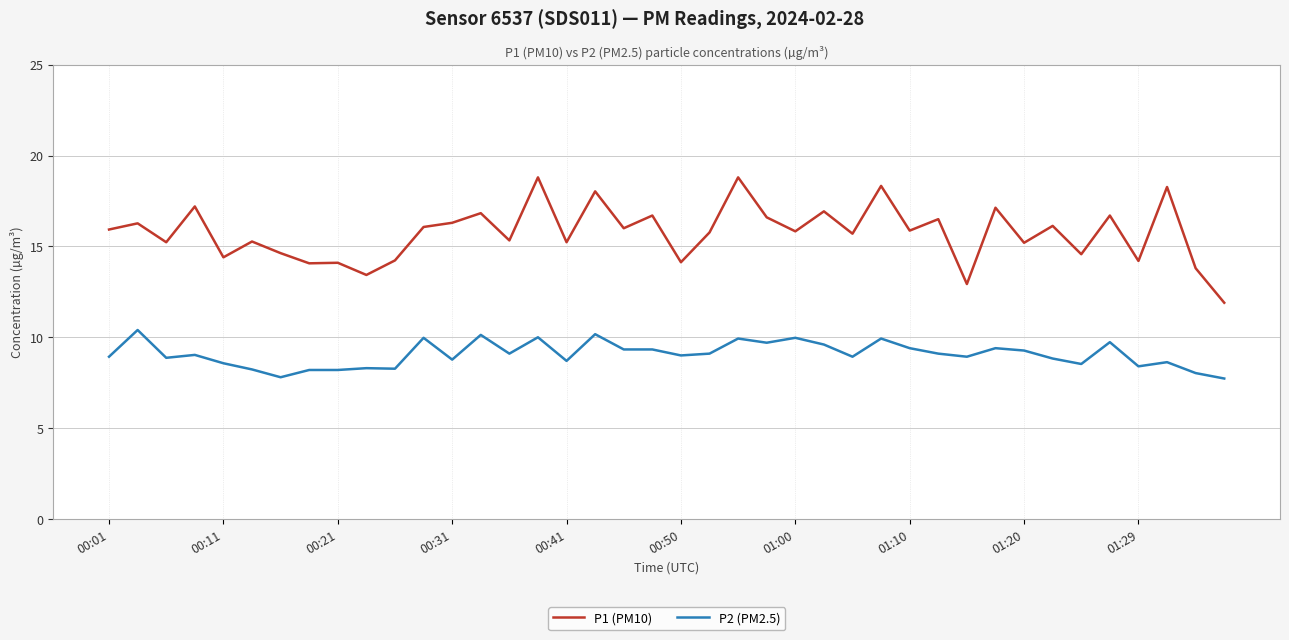

What is the minimum value for P1 (PM10)?

11.9